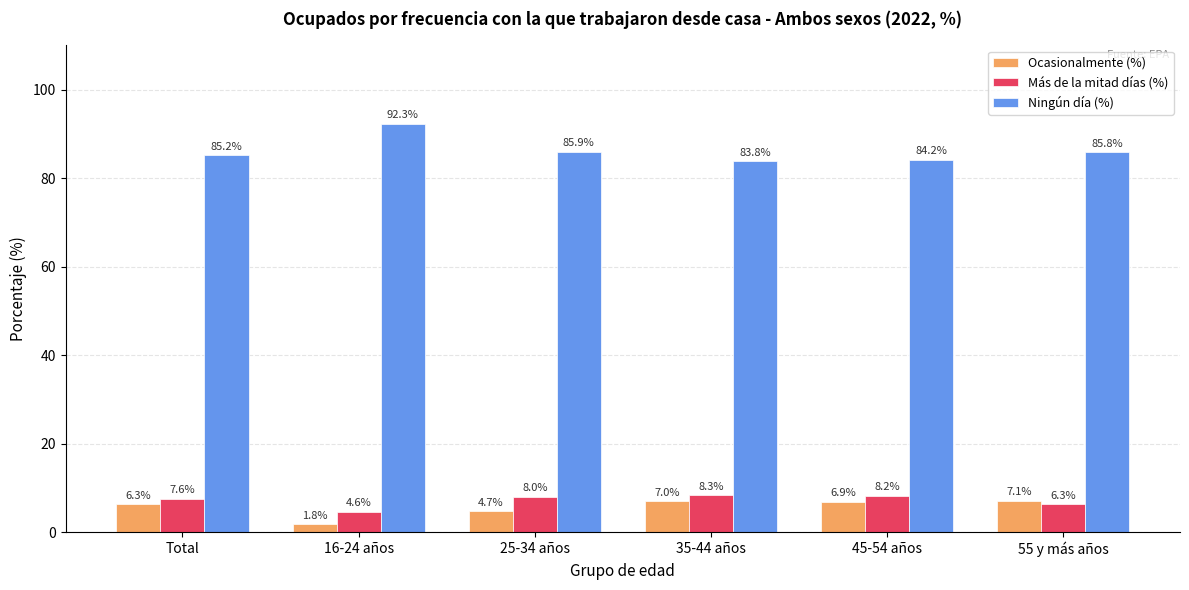

What is the difference between the Más de la mitad días (%) values at 35-44 años and 16-24 años?

3.7